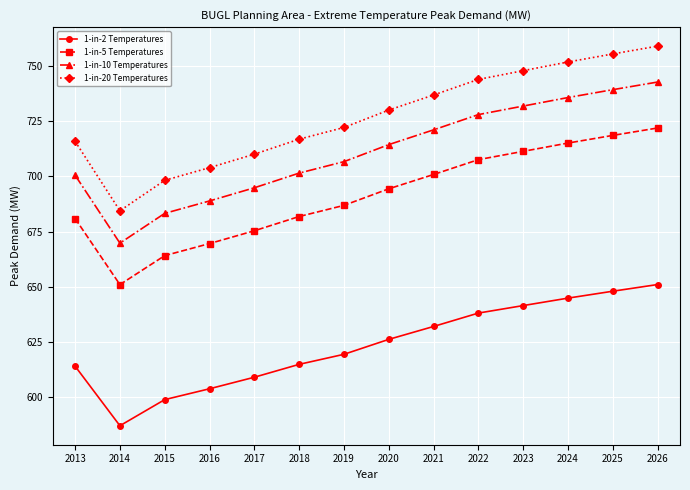

What is the total value across all series at 2022?

2817.7